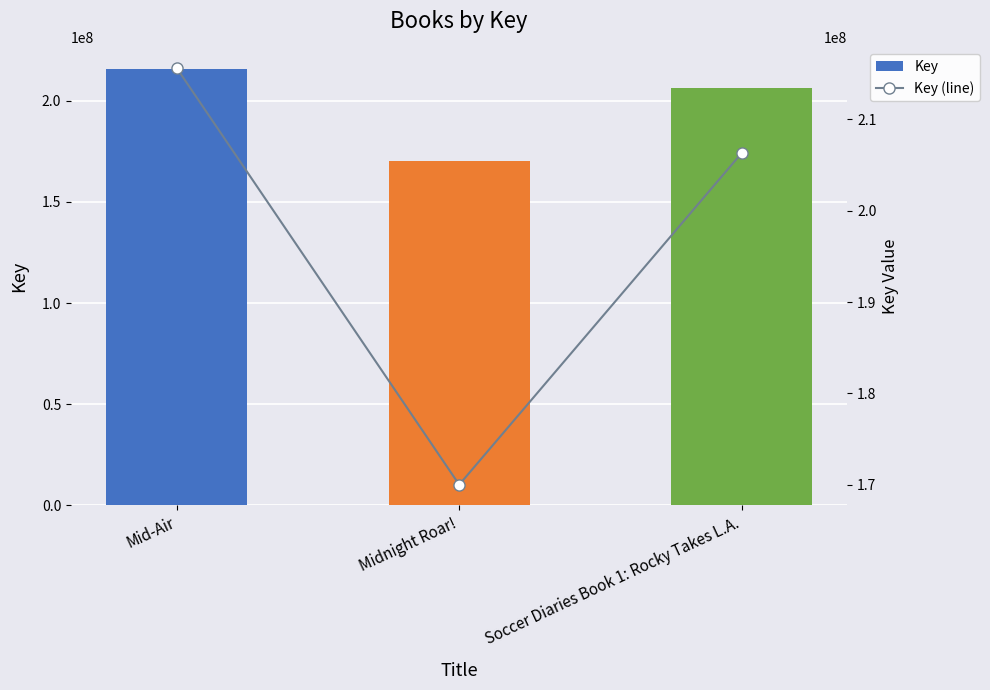

Where is Key (line) nearest to the value 192796284?

Soccer Diaries Book 1: Rocky Takes L.A.